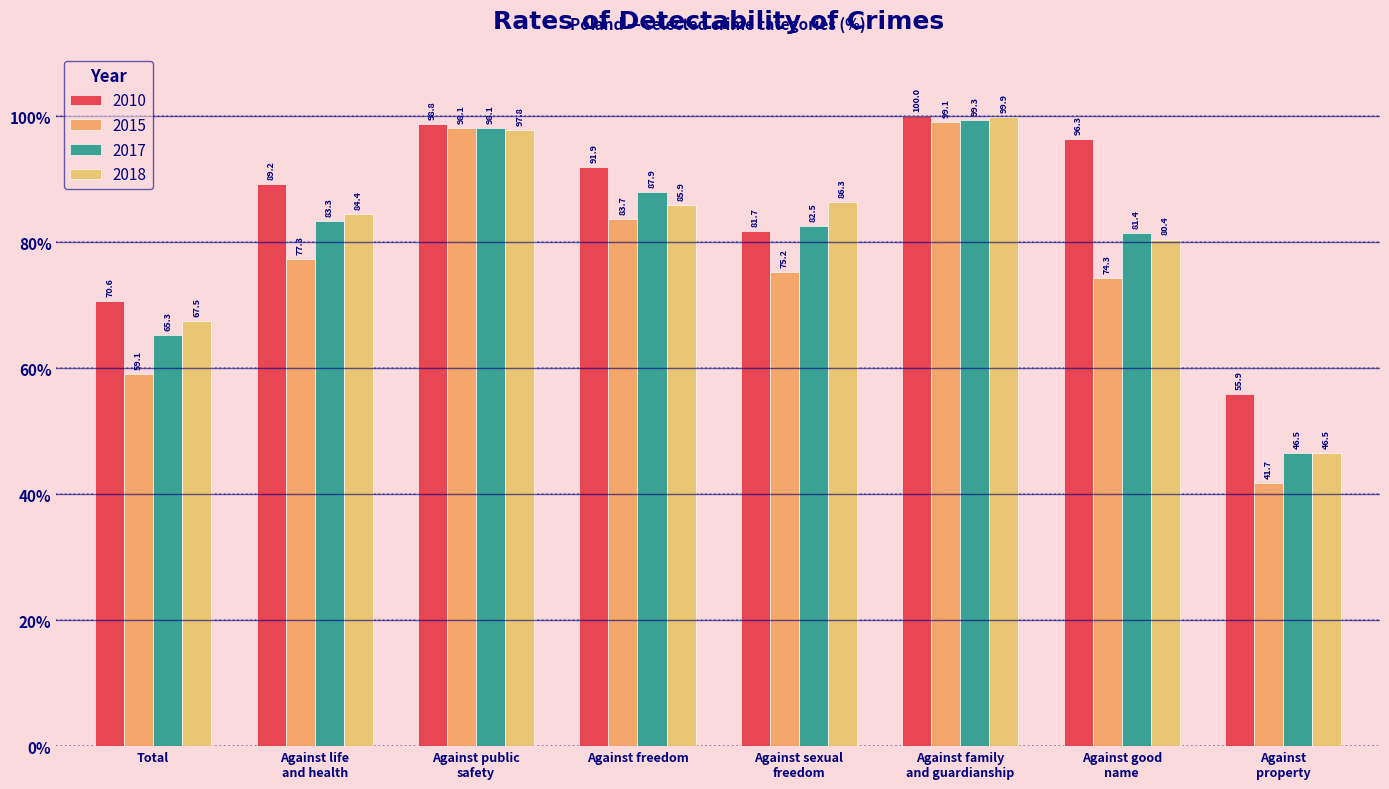

How many values in the 2017 series exceed 83?

4